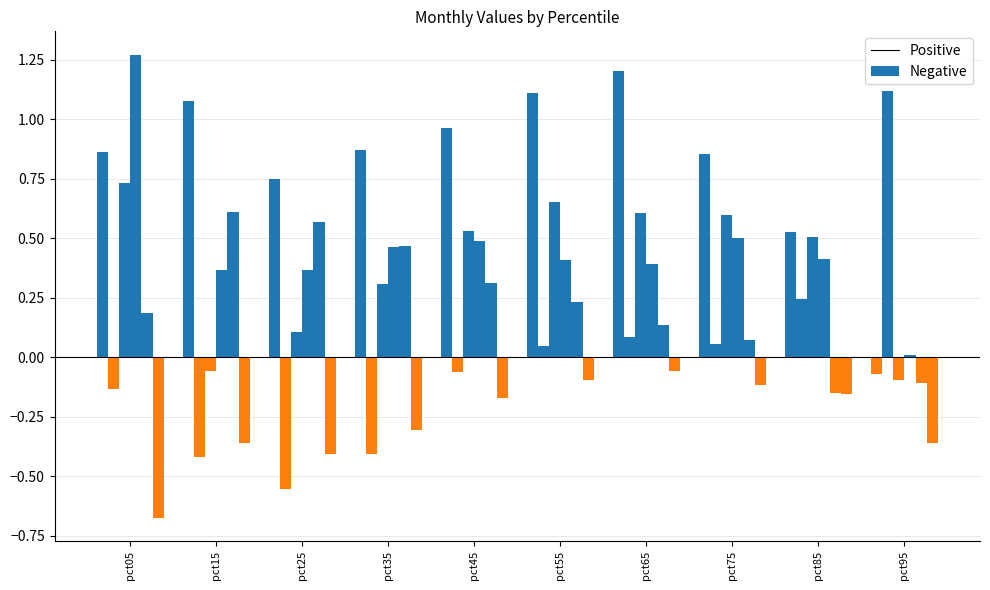

Which has a higher value, pct05 or pct65?

pct65